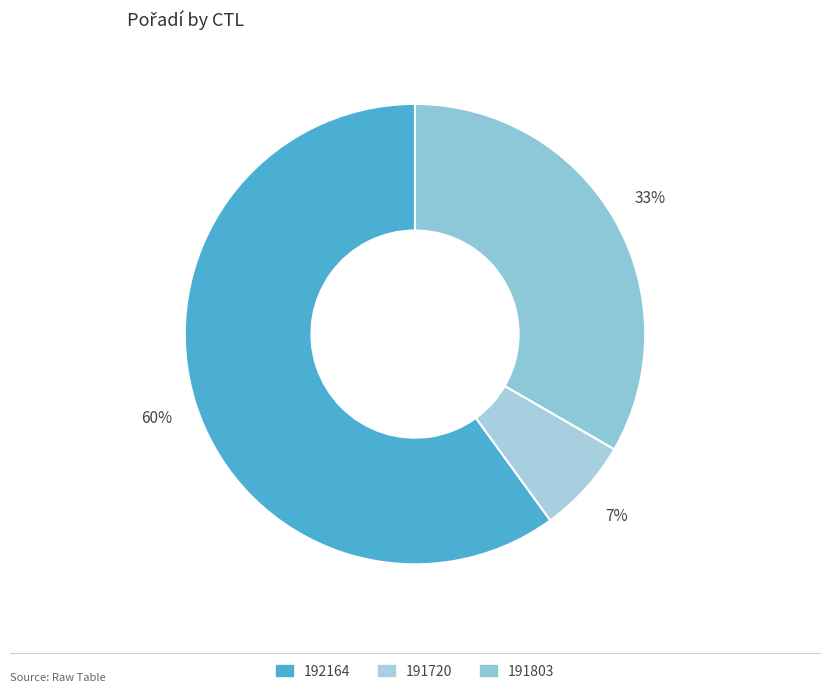

Count the number of slices in the pie.

3